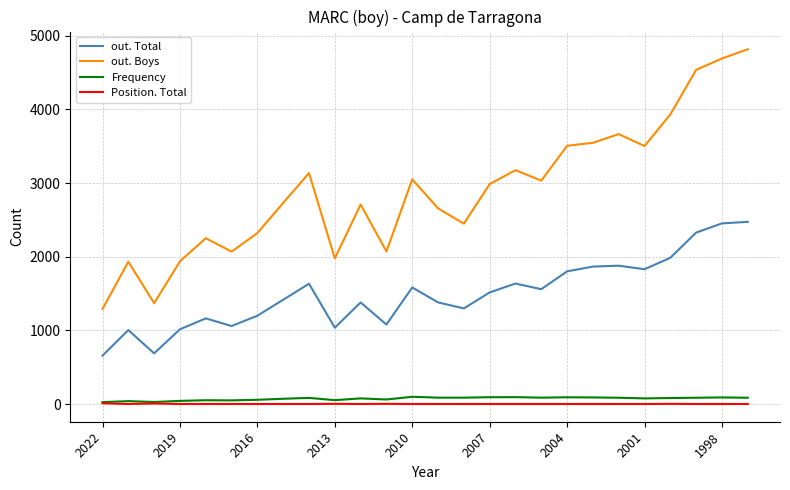

True or false: Position. Total and out. Total cross at least once.

False